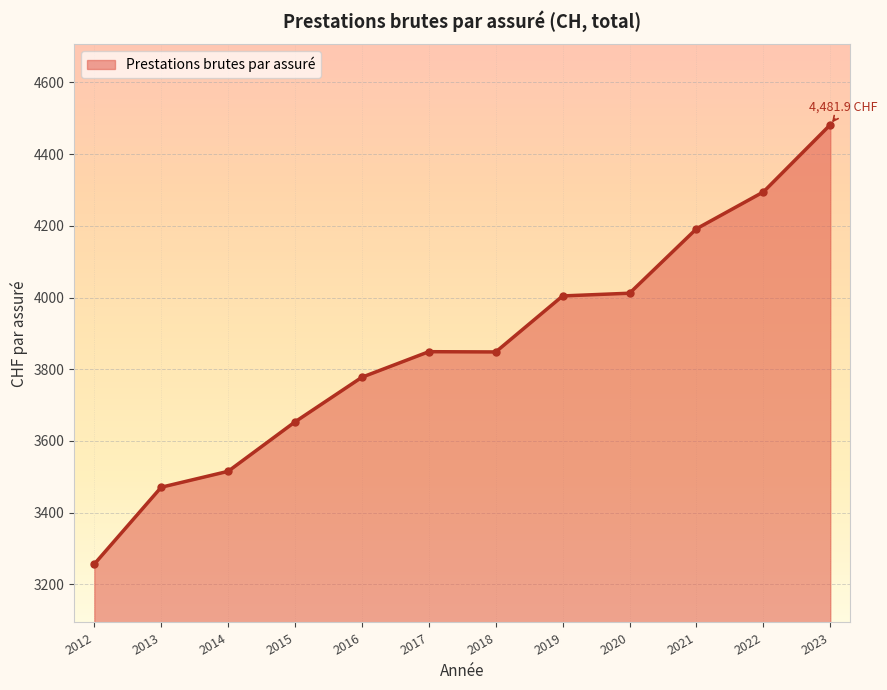

True or false: the data shows 7469.6 at 2021.

False